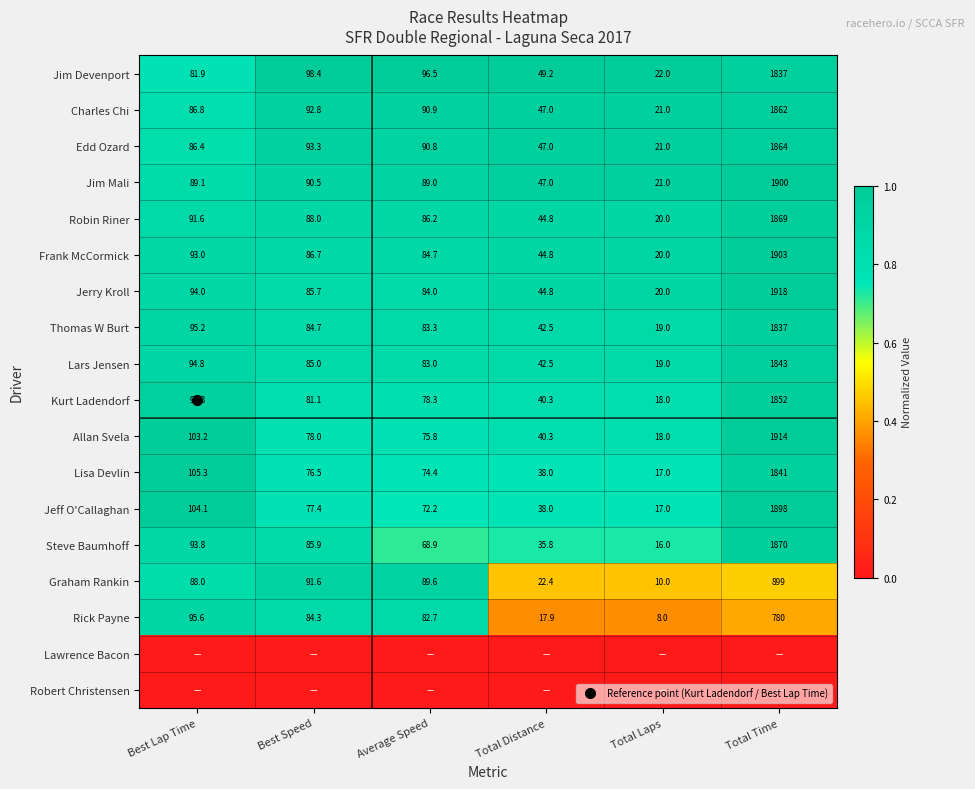

At which category is the sum across all series the highest?

Total Time